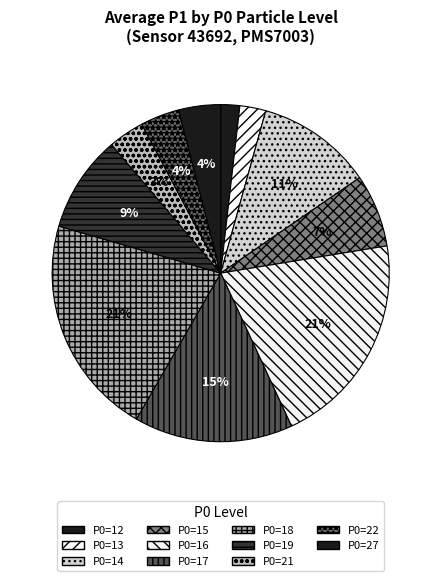

Count the number of slices in the pie.

11